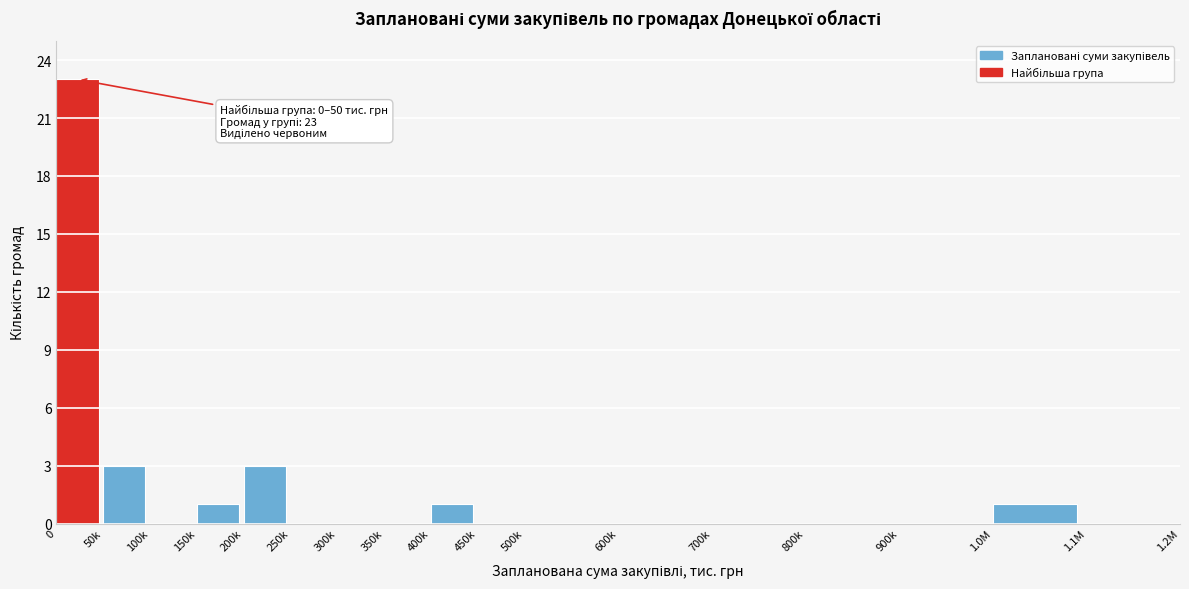

Reading left to right, list all the values displayed in this chart.

0=23	50k=3	100k=0	150k=1	200k=3	250k=0	300k=0	350k=0	400k=1	450k=0	500k=0	600k=0	700k=0	800k=0	900k=0	1.0M=1	1.1M=0